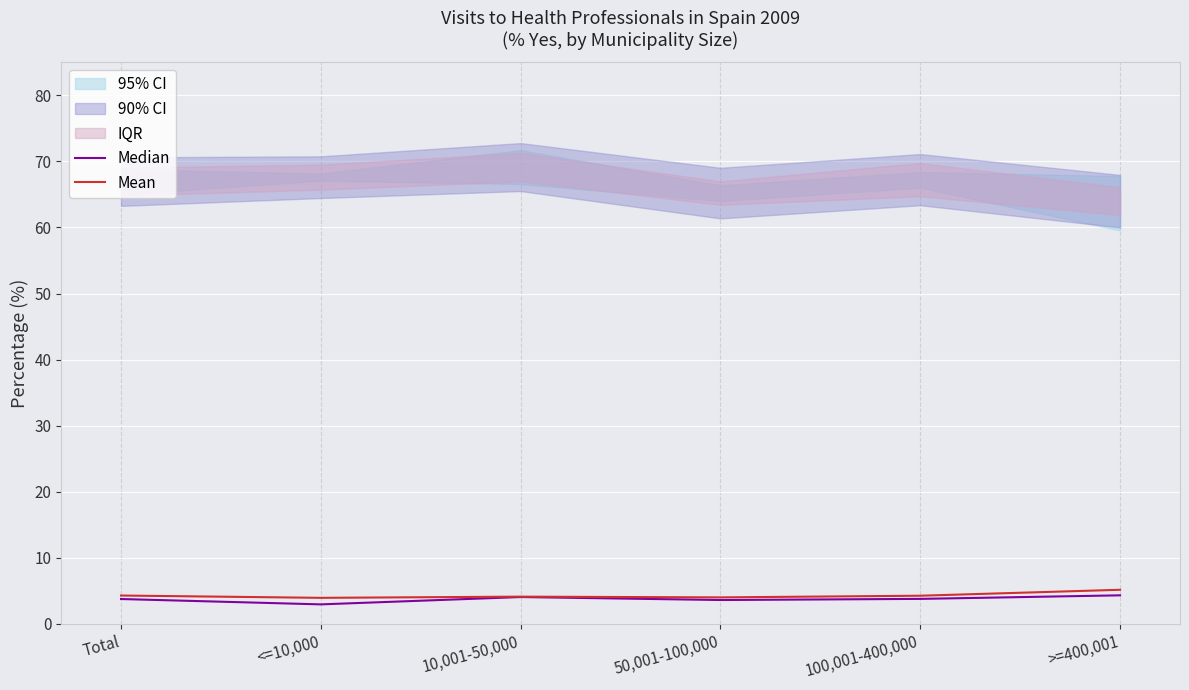

What is the maximum value for Median?

4.3